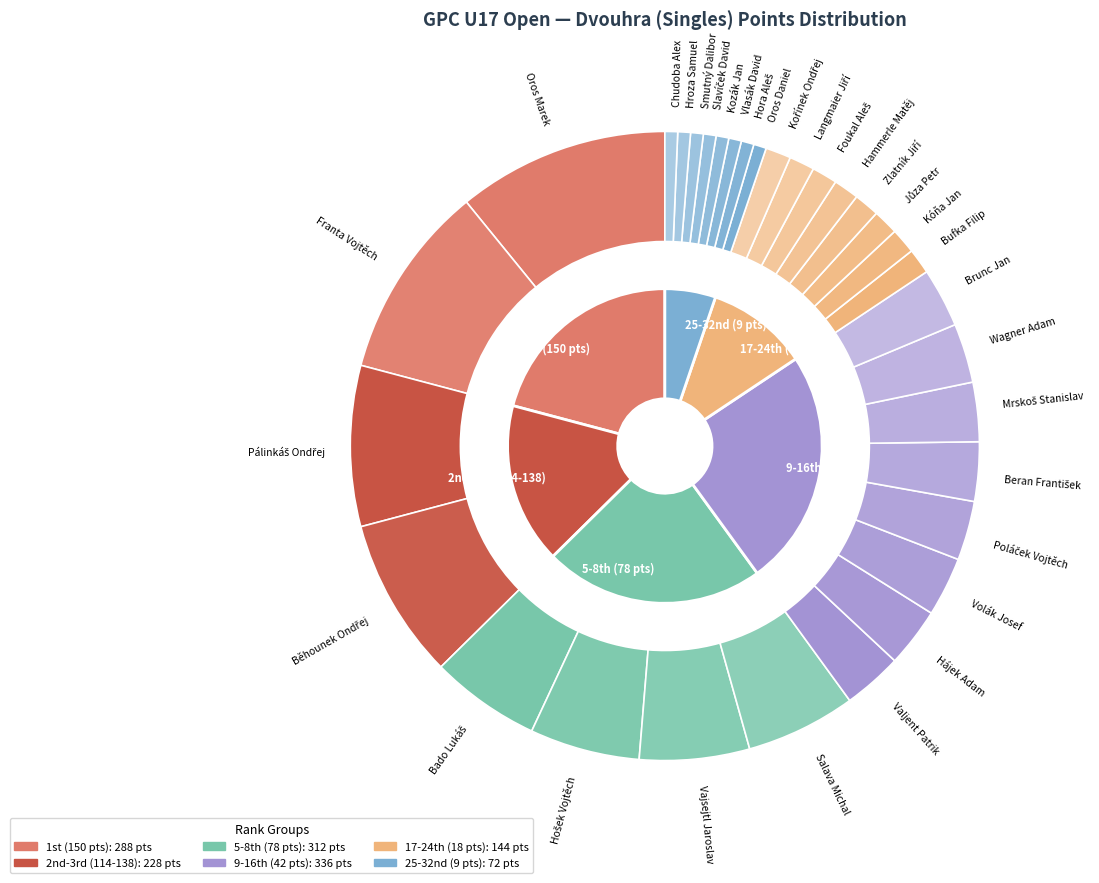

Count the number of slices in the pie.

32